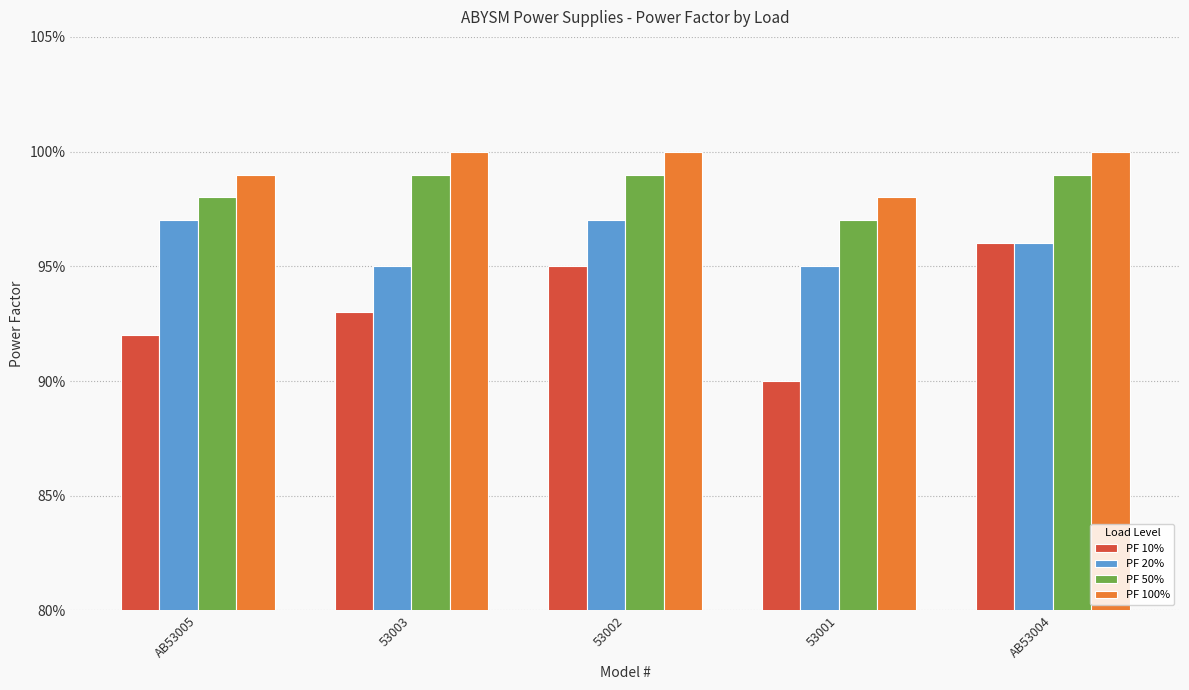

The value of PF 20% at AB53005 is 1.0. True or false?

True